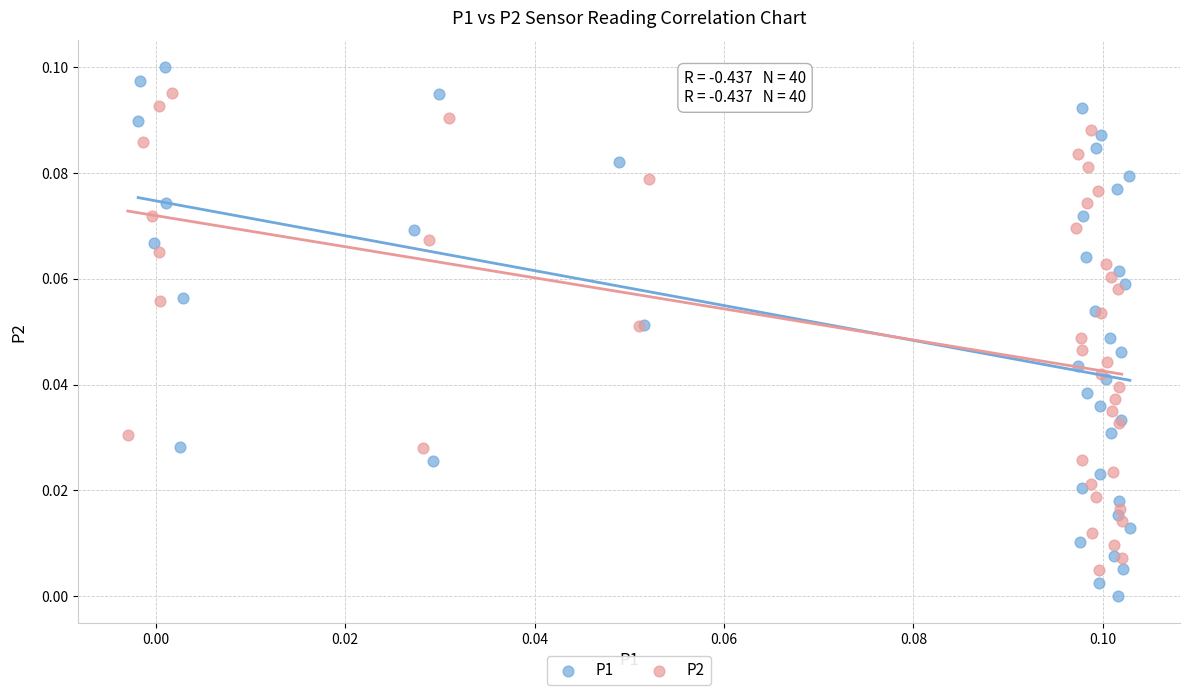

Which series has the widest spread of Y values?

P1